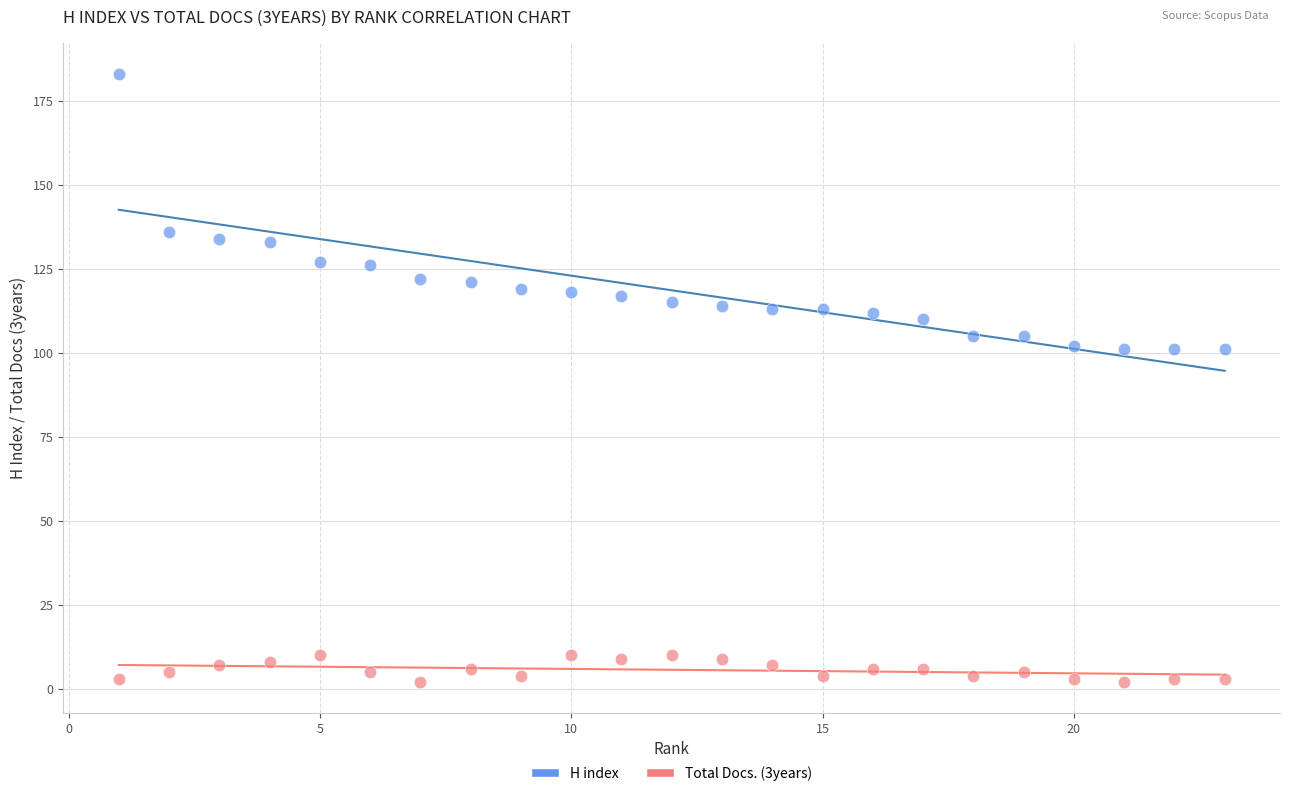

Which series contains the lowest Y value?

Total Docs. (3years)